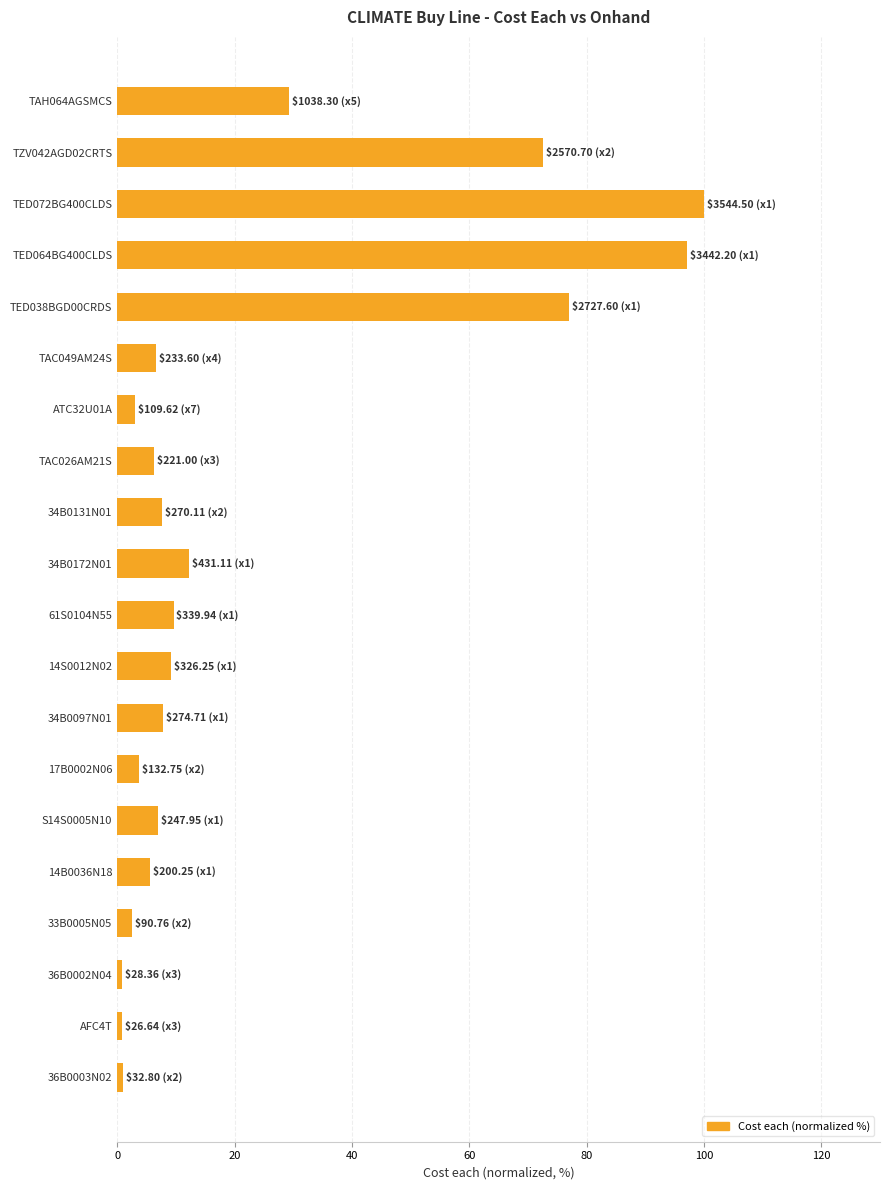

What is the difference between the second highest and second lowest values?

96.3